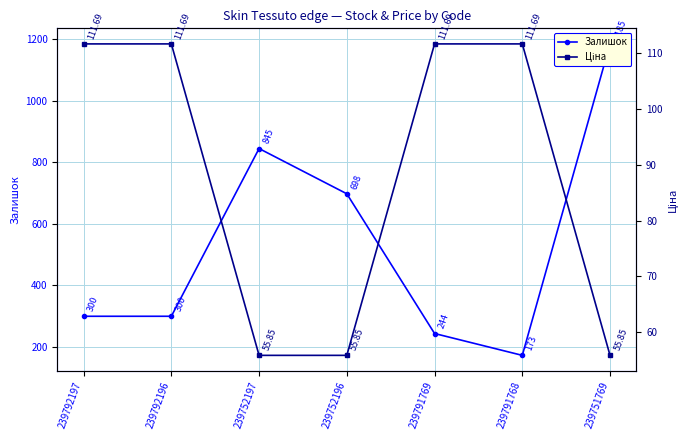

Is this an area chart (filled region under the line)?

No